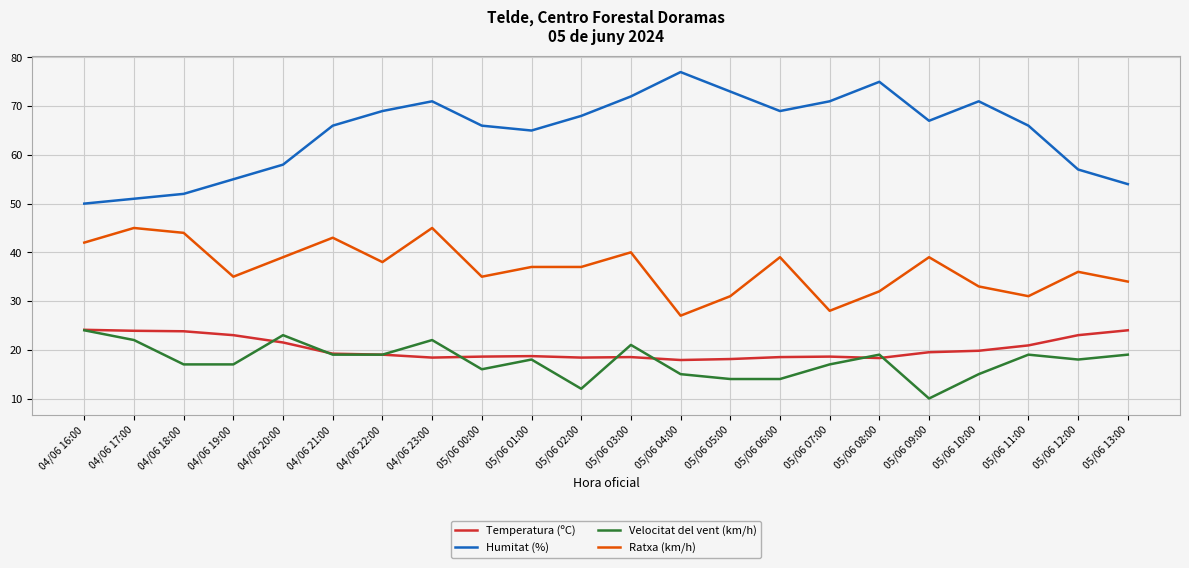

At which category is the sum across all series the highest?

04/06 23:00